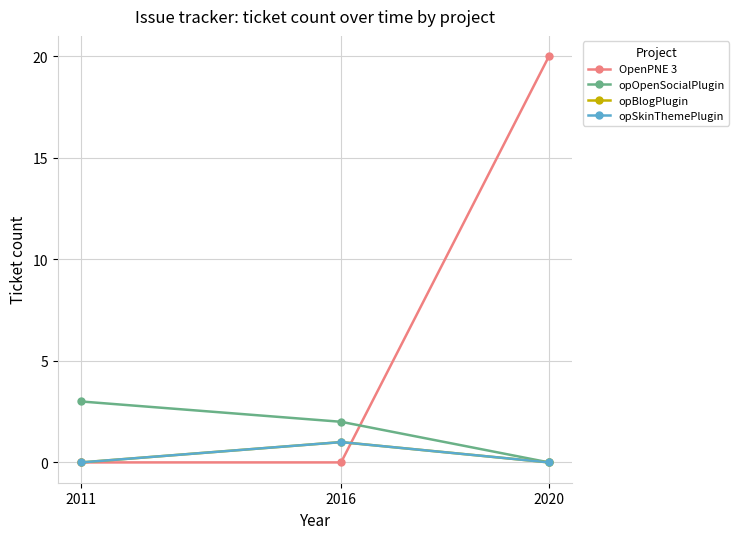

How many opBlogPlugin values are between 0 and 1?

3